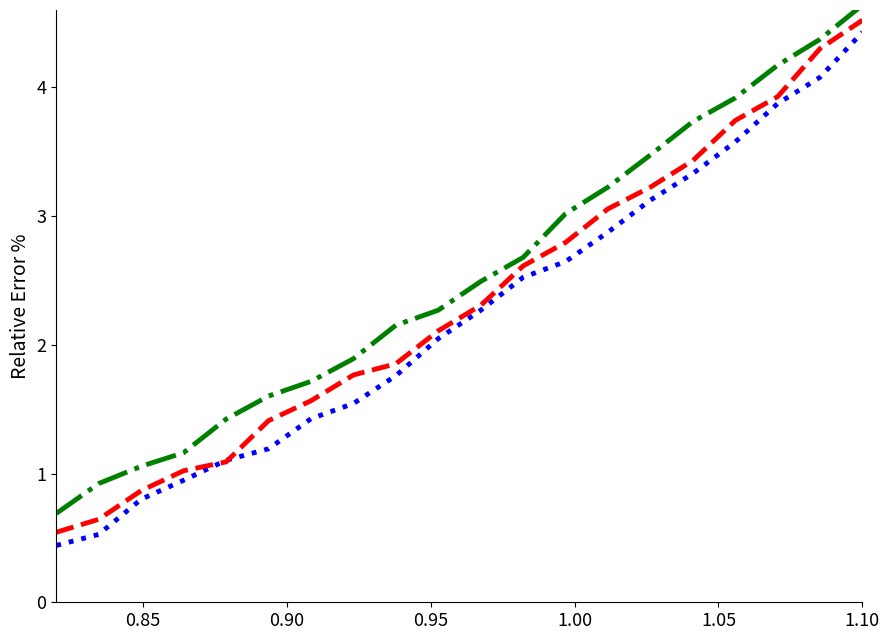

What is the minimum value shown in the chart?

0.4